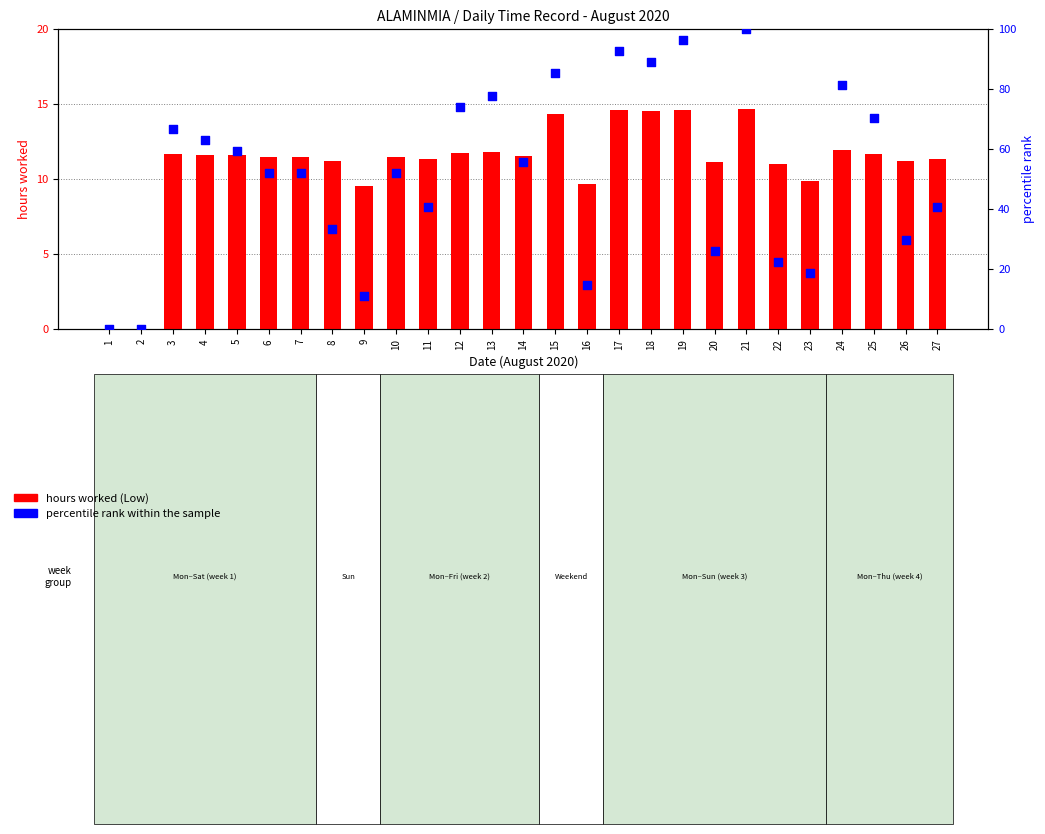

Which series reaches the maximum Y coordinate?

percentile rank within the sample